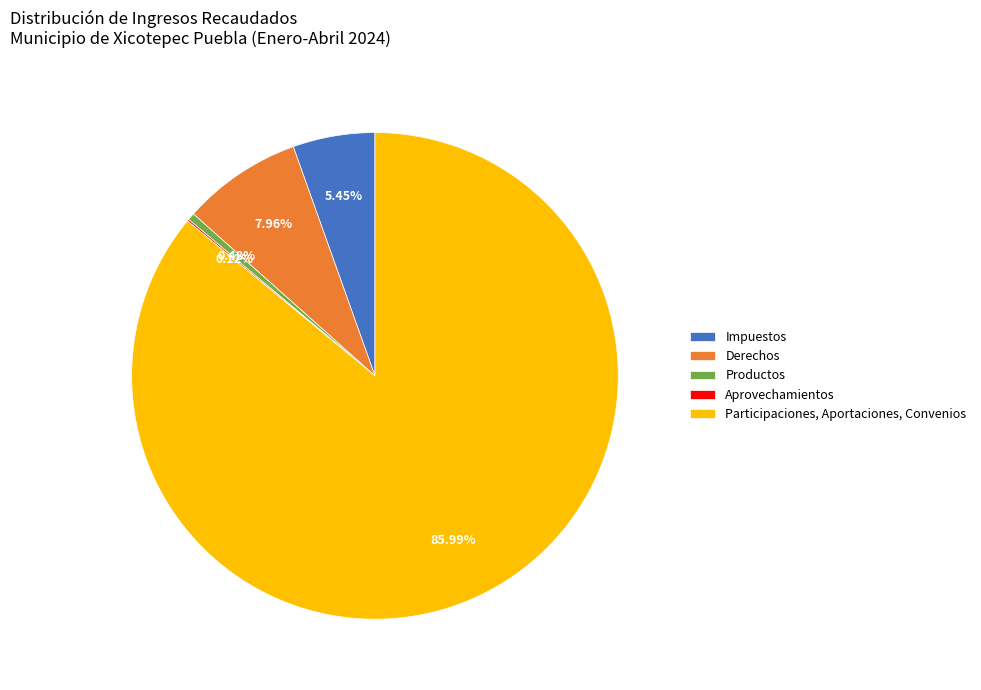

Is there any slice that represents more than half of the pie?

Yes